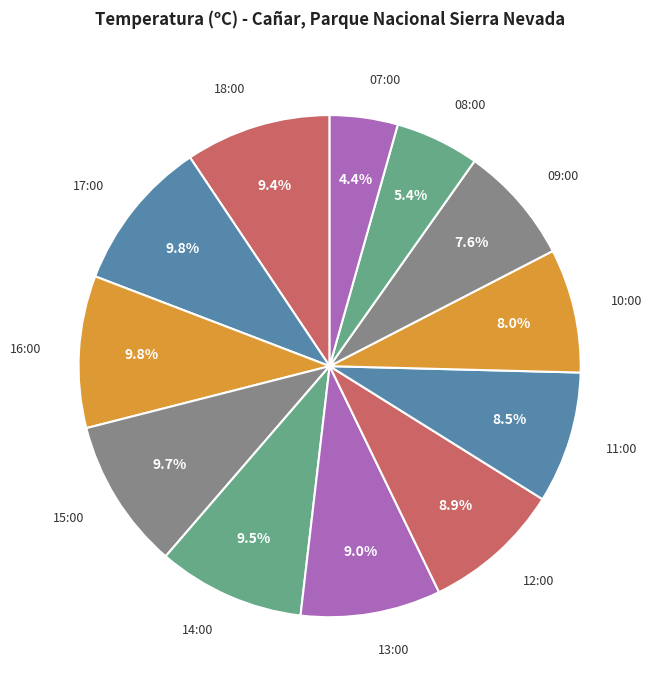

How many segments does this pie chart have?

12